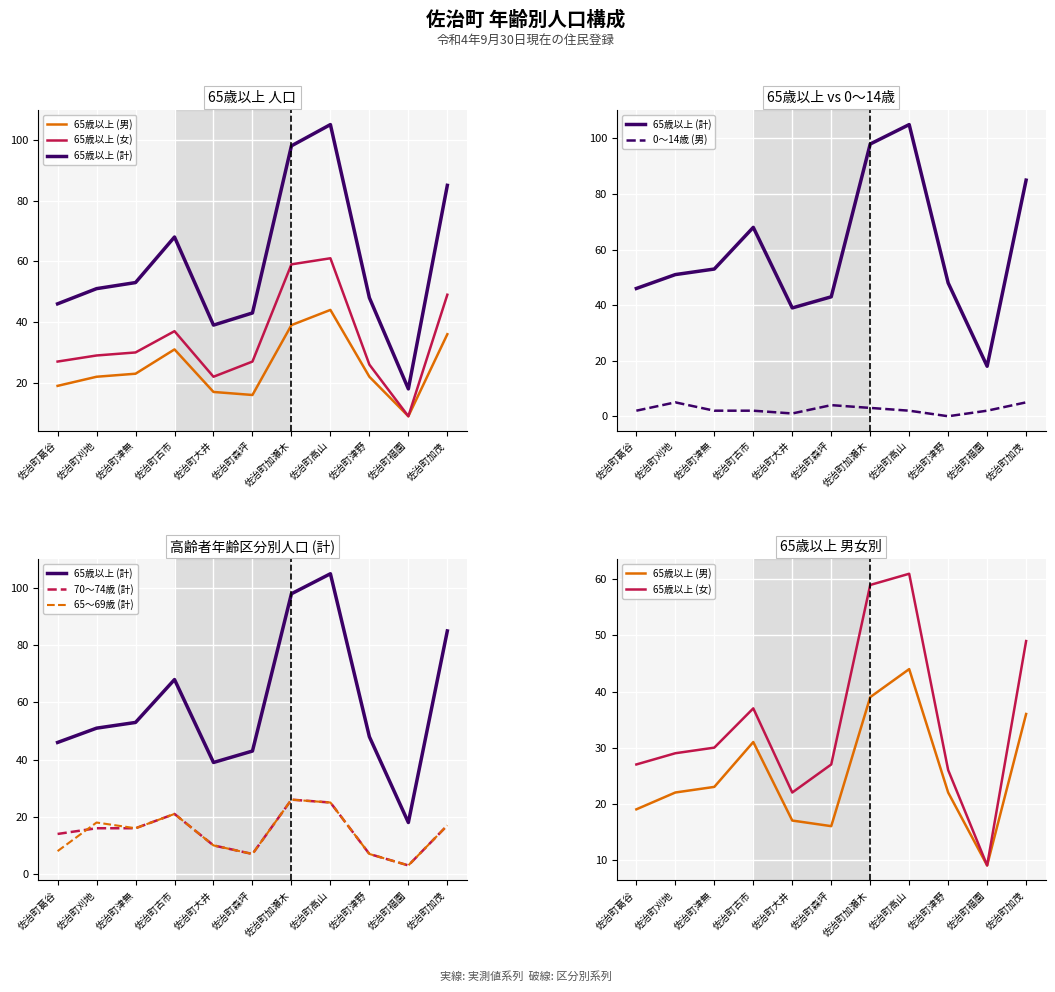

Does the chart display data point markers on the line(s)?

No